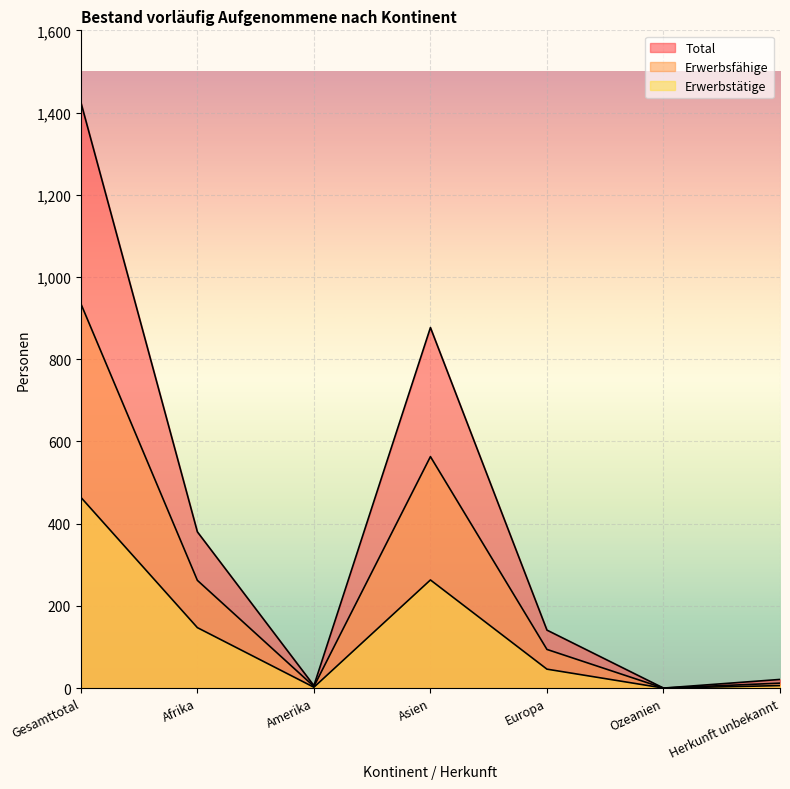

What is the average value of the Erwerbstätige series?

133